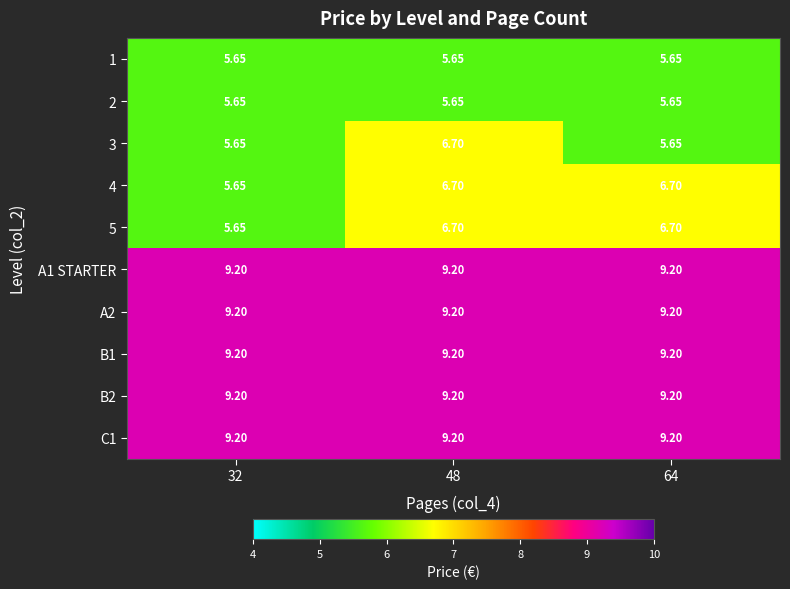

How many series are shown in this chart?

10